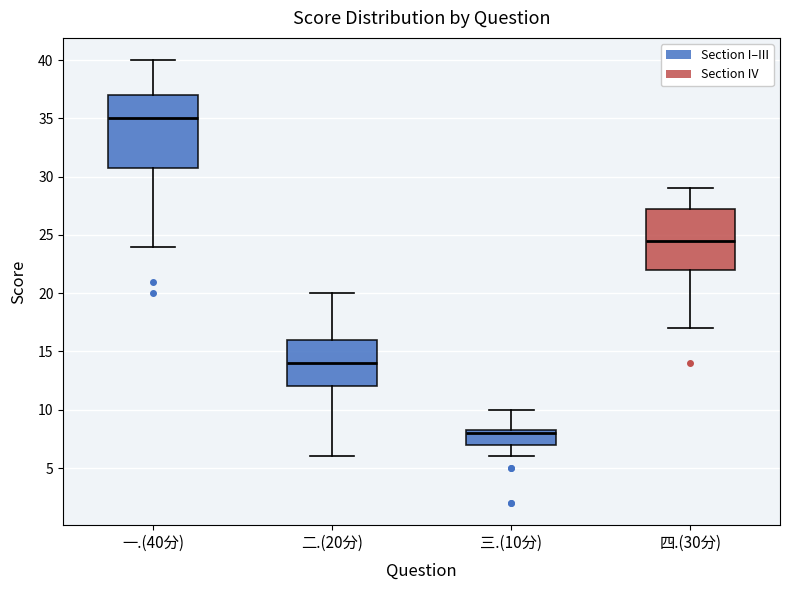

Comparing the boxes themselves (not the whiskers), which one is the tallest?

一.(40分)